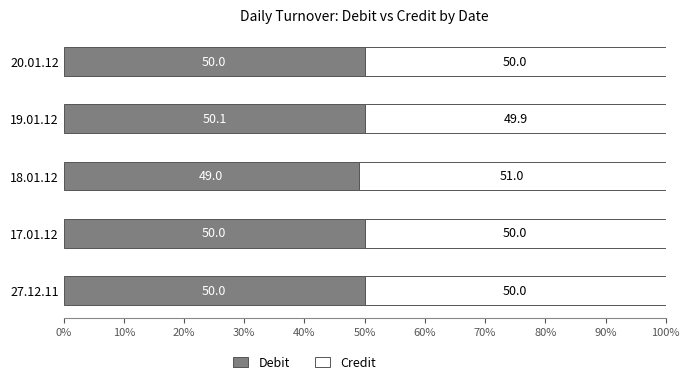

How many distinct data groups are displayed?

2